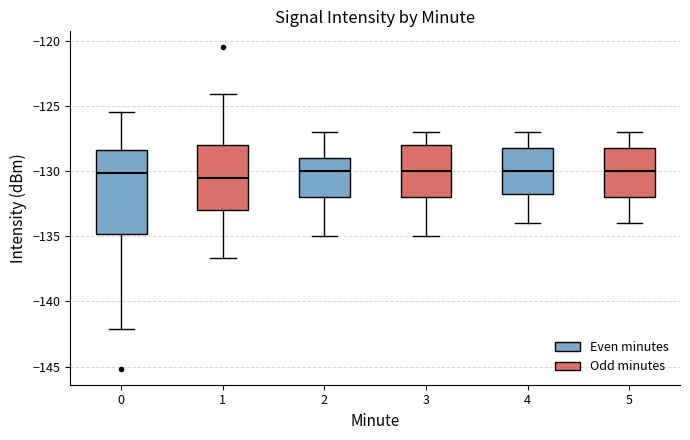

Reading left to right, read every box against the y-axis: the position of its median line, the range the box covers, and the ends of its whiskers. The values are not printed on the chart, so give them approximately, as read against the axis.

0: median -130.0, box -135.0 to -128.5, whiskers -142.0 to -125.5
1: median -130.5, box -133.0 to -128.0, whiskers -136.5 to -124.0
2: median -130.0, box -132.0 to -129.0, whiskers -135.0 to -127.0
3: median -130.0, box -132.0 to -128.0, whiskers -135.0 to -127.0
4: median -130.0, box -131.5 to -128.0, whiskers -134.0 to -127.0
5: median -130.0, box -132.0 to -128.0, whiskers -134.0 to -127.0